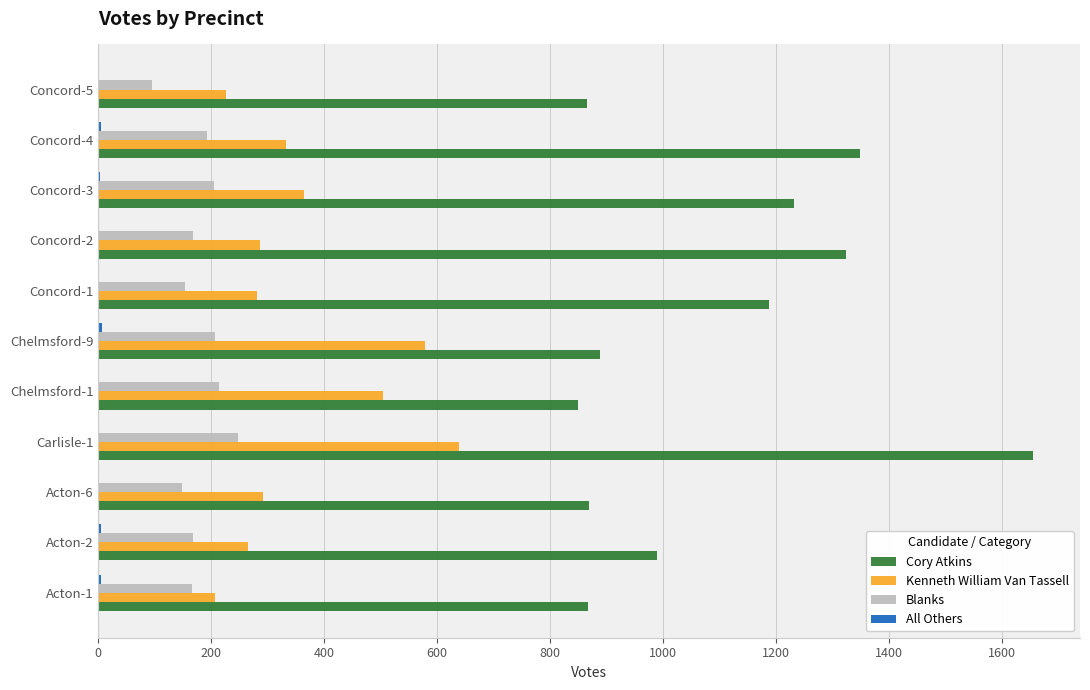

How many categories are shown in the chart?

11